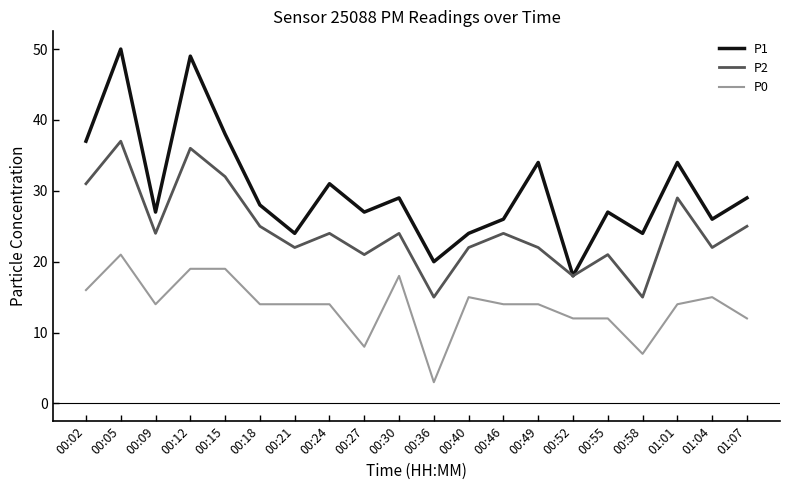

True or false: P0 and P2 cross at least once.

False